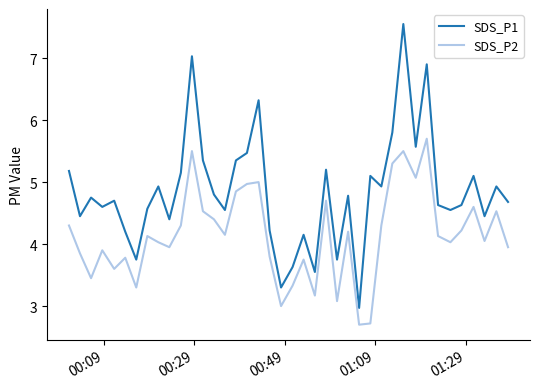

What is the sum of all SDS_P2 values?

165.8